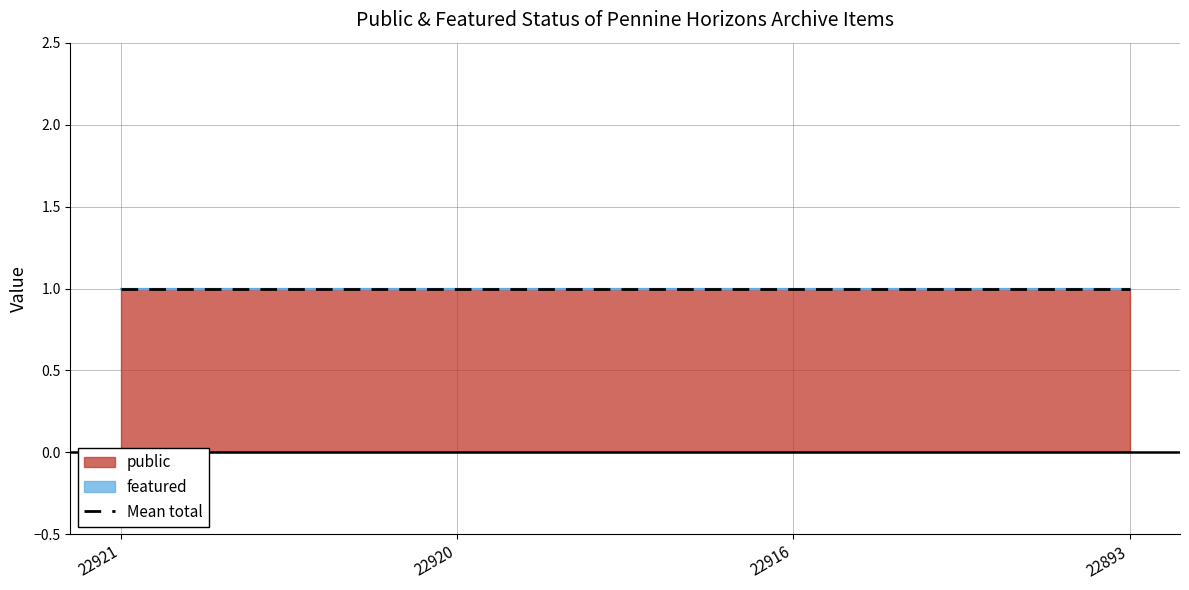

At which category is the sum across all series the highest?

22921